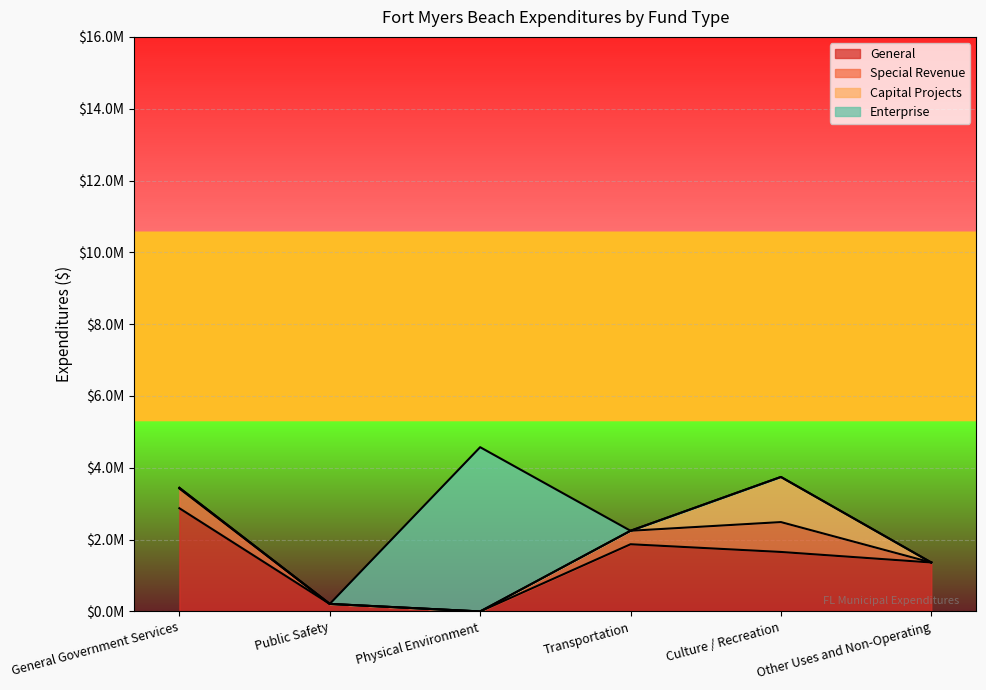

Rank the series by their maximum value, from lowest to highest.

Special Revenue, Capital Projects, General, Enterprise